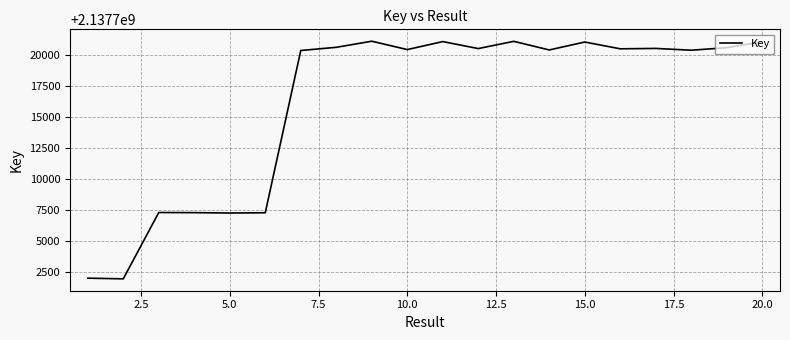

What is the smallest value displayed?

2137701928